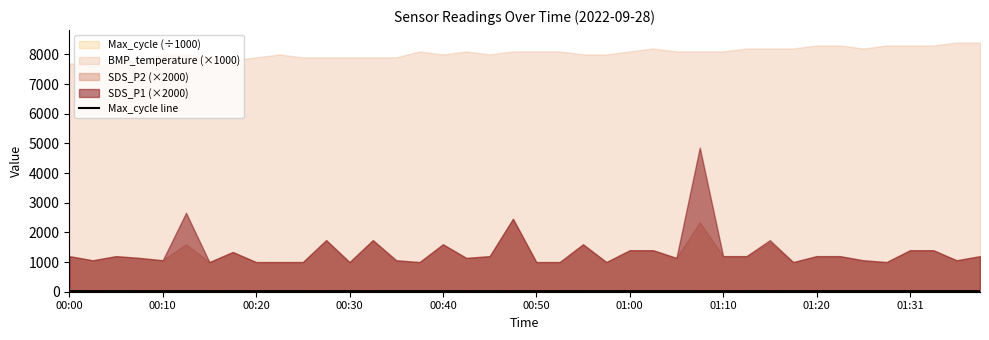

What is the smallest value displayed?

20.2